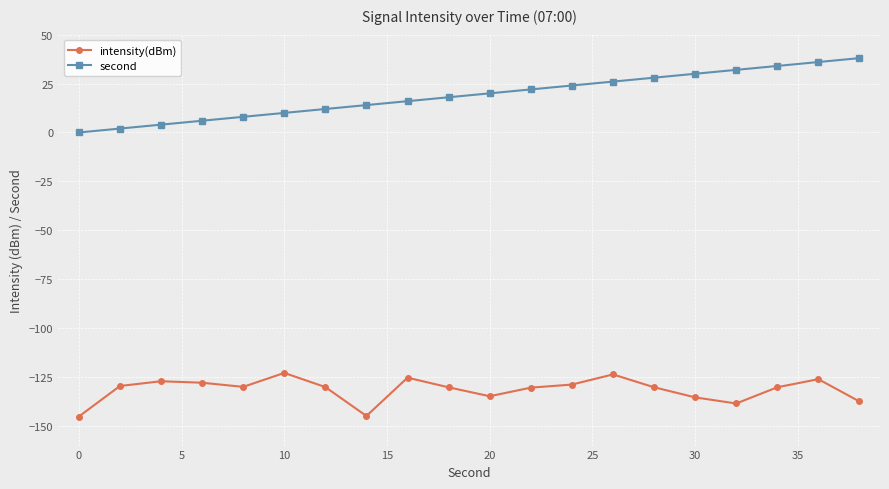

Rank the series by their average value, from highest to lowest.

second, intensity(dBm)